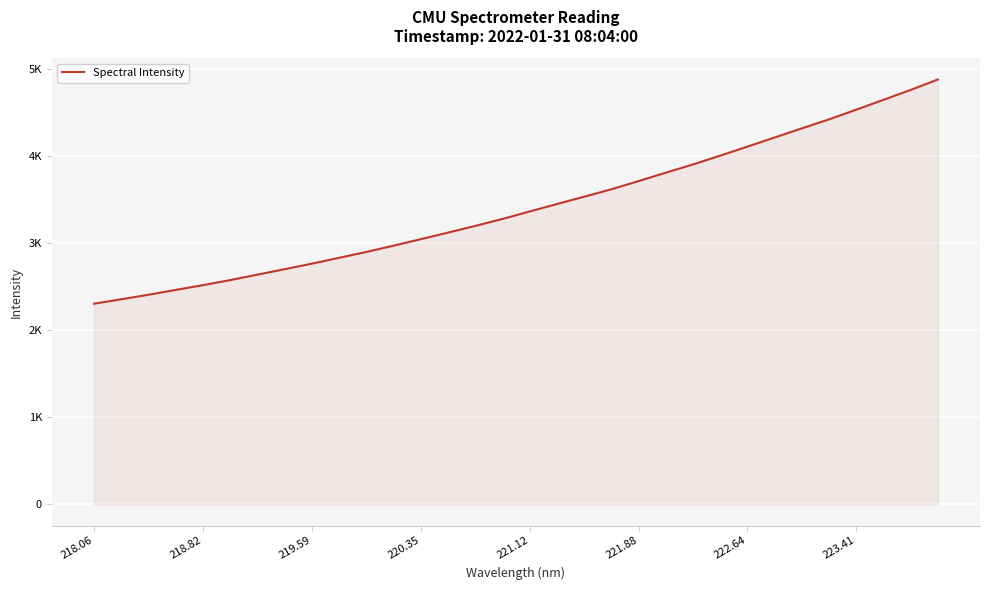

Does the chart display data point markers on the line(s)?

No